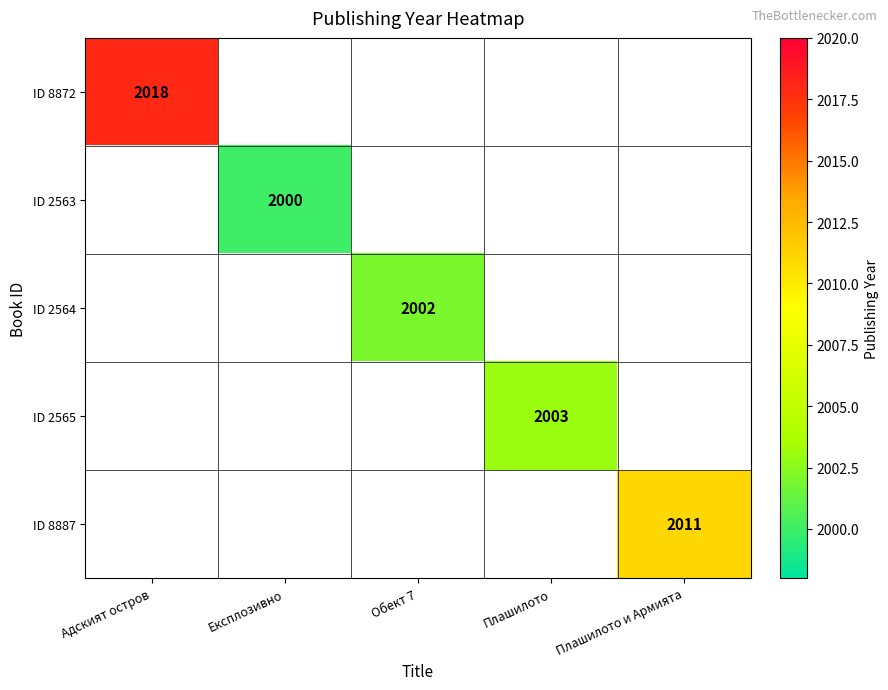

Is it true that ID 2563 equals 2738 at Експлозивно?

False